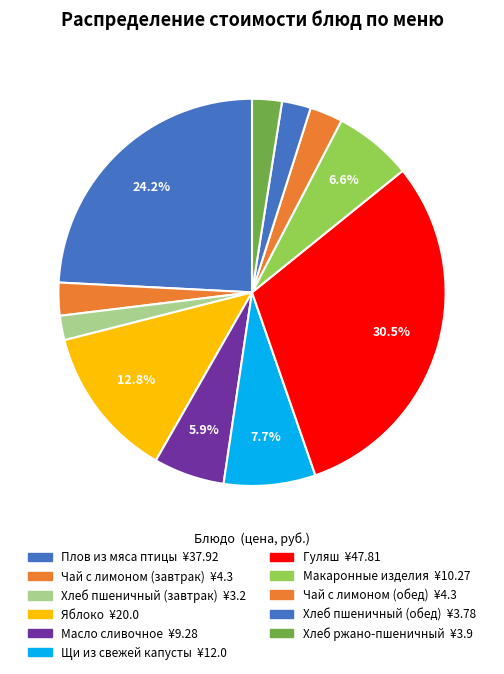

Count the number of slices in the pie.

11